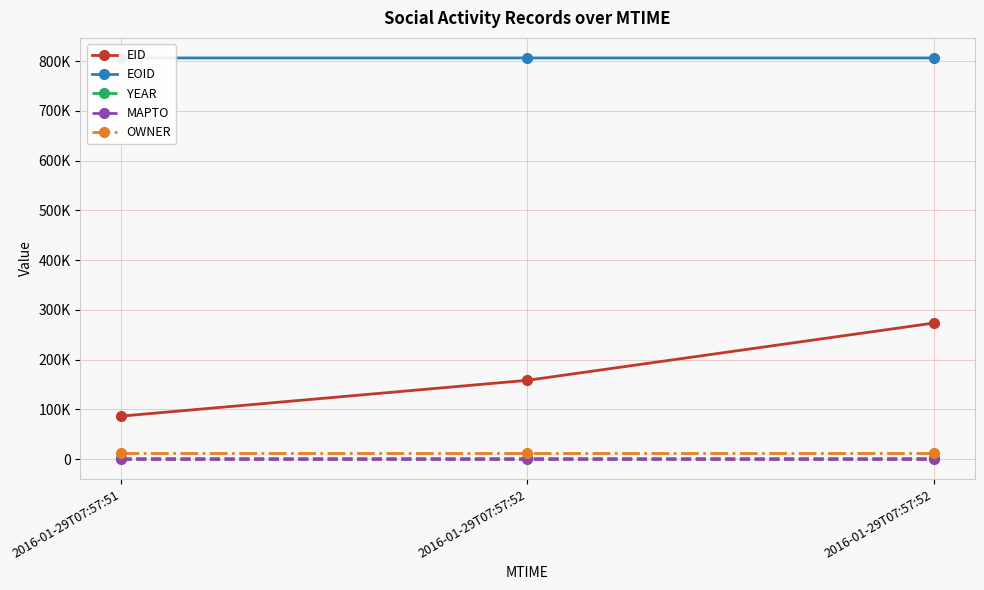

True or false: YEAR has a value of 3032 at 2016-01-29T07:57:52.

False